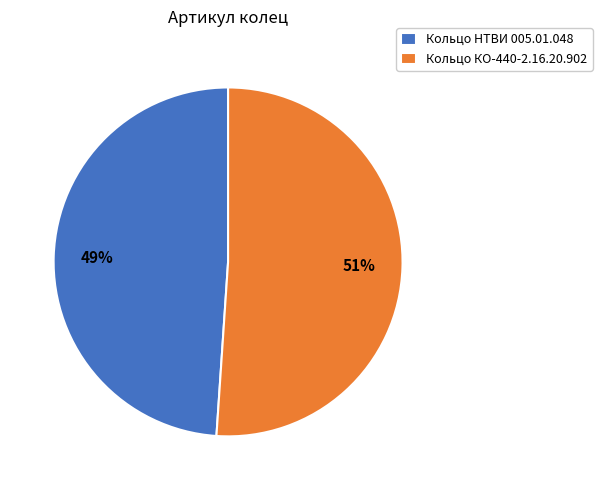

To the nearest percent, what percentage of the pie is Кольцо КО-440-2.16.20.902?

51%